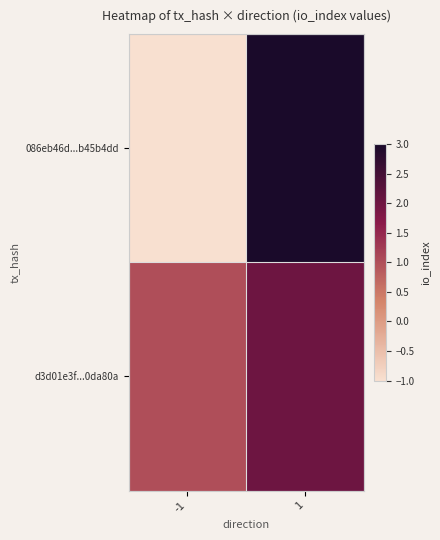

Rank the series by their maximum value, from lowest to highest.

d3d01e3f...0da80a, 086eb46d...b45b4dd